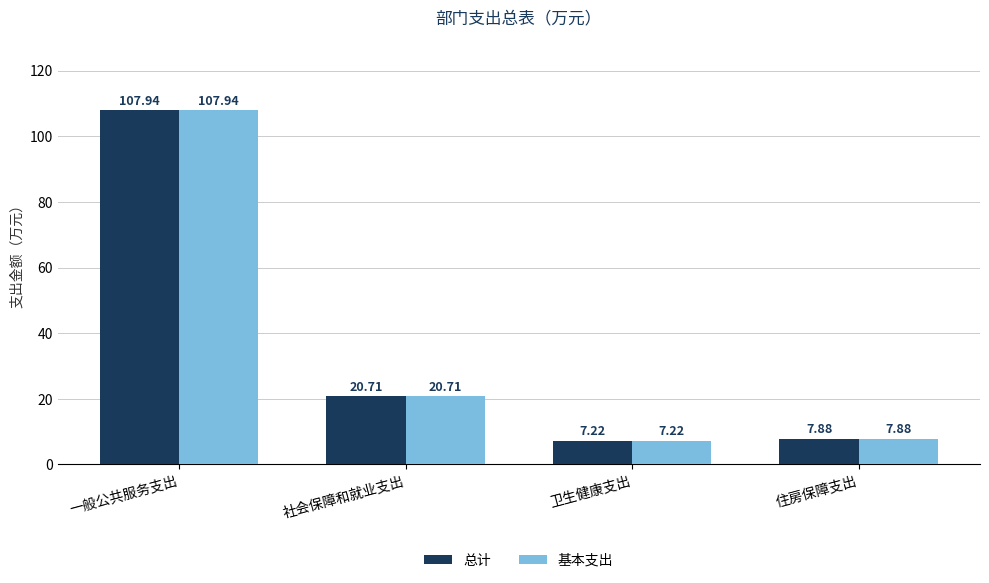

How many groups of bars are there?

4